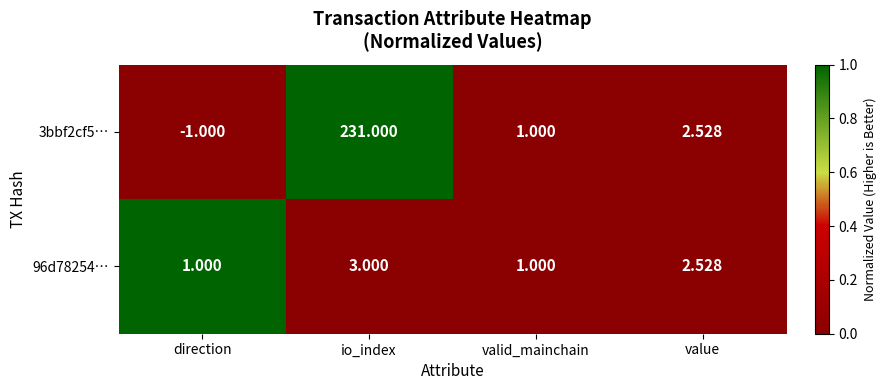

At how many categories does at least one series exceed 0?

4